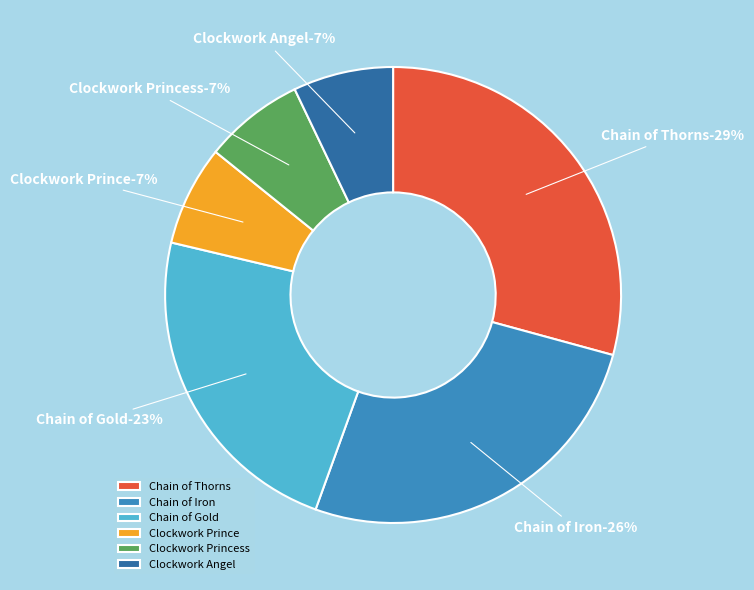

To the nearest percent, what portion does Clockwork Angel represent?

7%